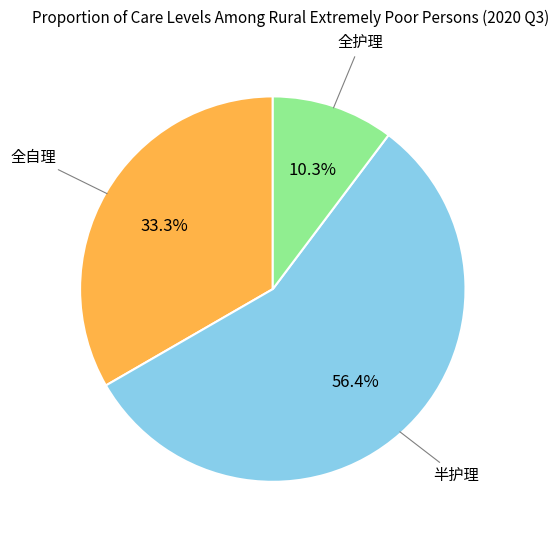

How many segments does this pie chart have?

3